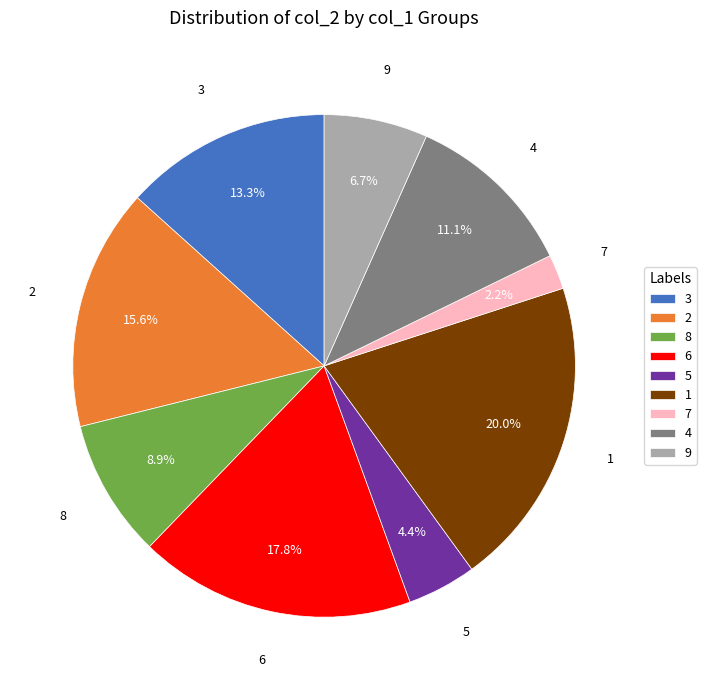

The 8 slice represents 14% of the pie. True or false?

False